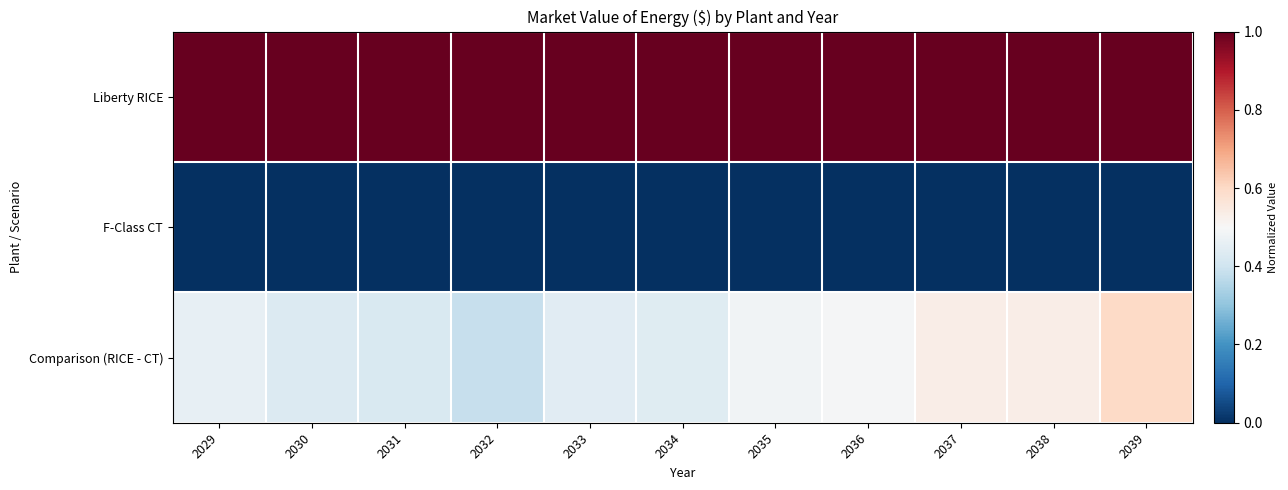

Reading left to right, list all the values displayed in this chart.

Liberty RICE: 2029=1.0	2030=1.0	2031=1.0	2032=1.0	2033=1.0	2034=1.0	2035=1.0	2036=1.0	2037=1.0	2038=1.0	2039=1.0
F-Class CT: 2029=0.0	2030=0.0	2031=0.0	2032=0.0	2033=0.0	2034=0.0	2035=0.0	2036=0.0	2037=0.0	2038=0.0	2039=0.0
Comparison (RICE - CT): 2029=0.5	2030=0.4	2031=0.4	2032=0.4	2033=0.4	2034=0.4	2035=0.5	2036=0.5	2037=0.5	2038=0.5	2039=0.6